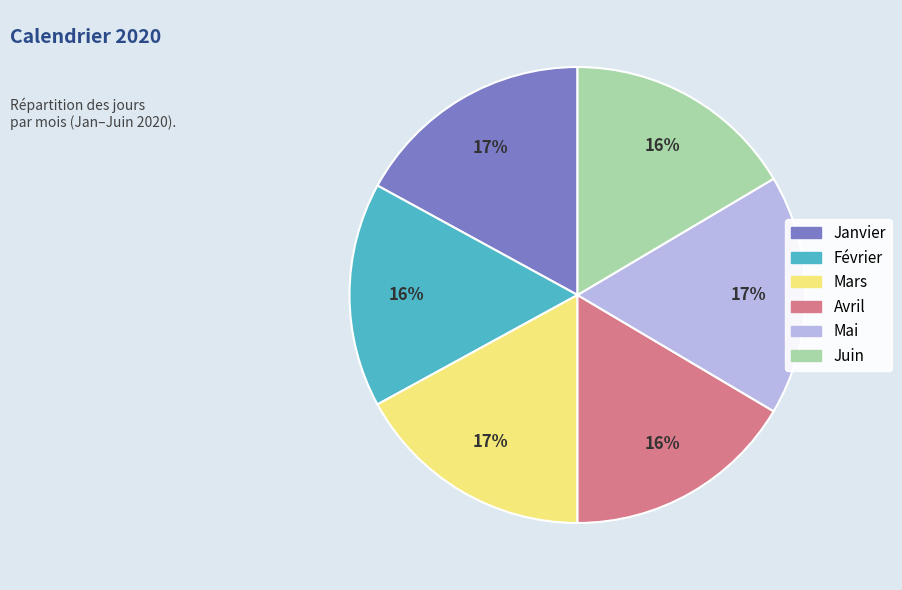

To the nearest percent, what is the difference between the largest and smallest slice percentages?

1%